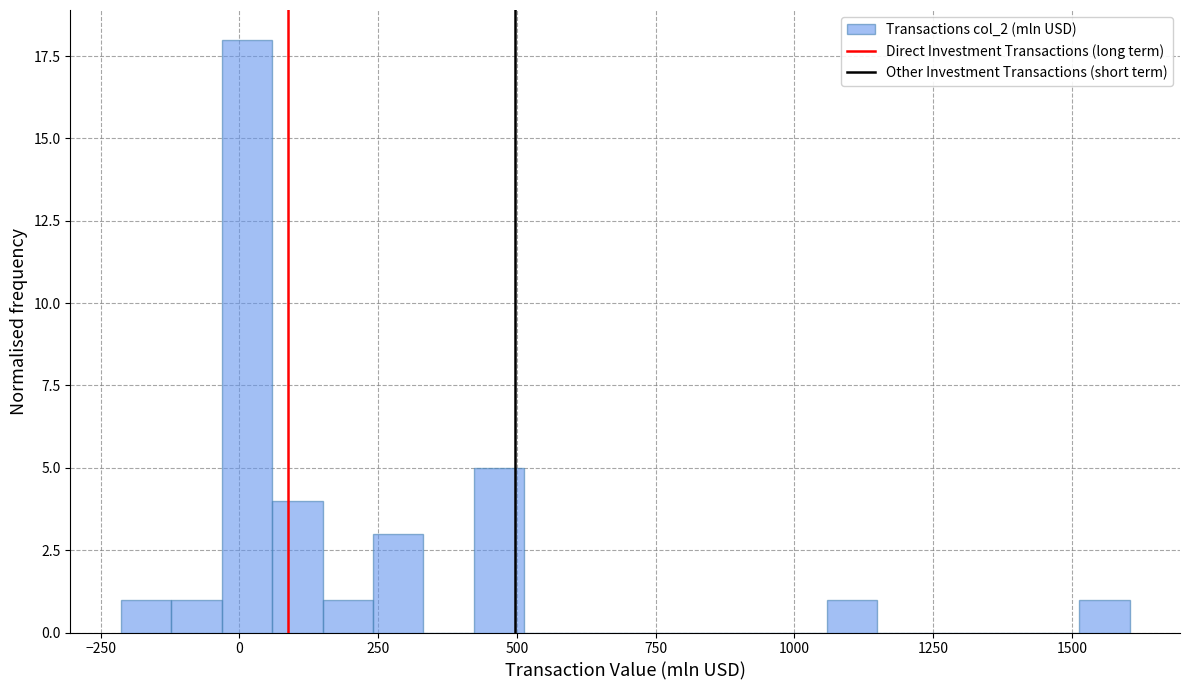

Around what value on the x-axis is the tallest bar? Give the approximate position of its centre, as read against the axis.

0